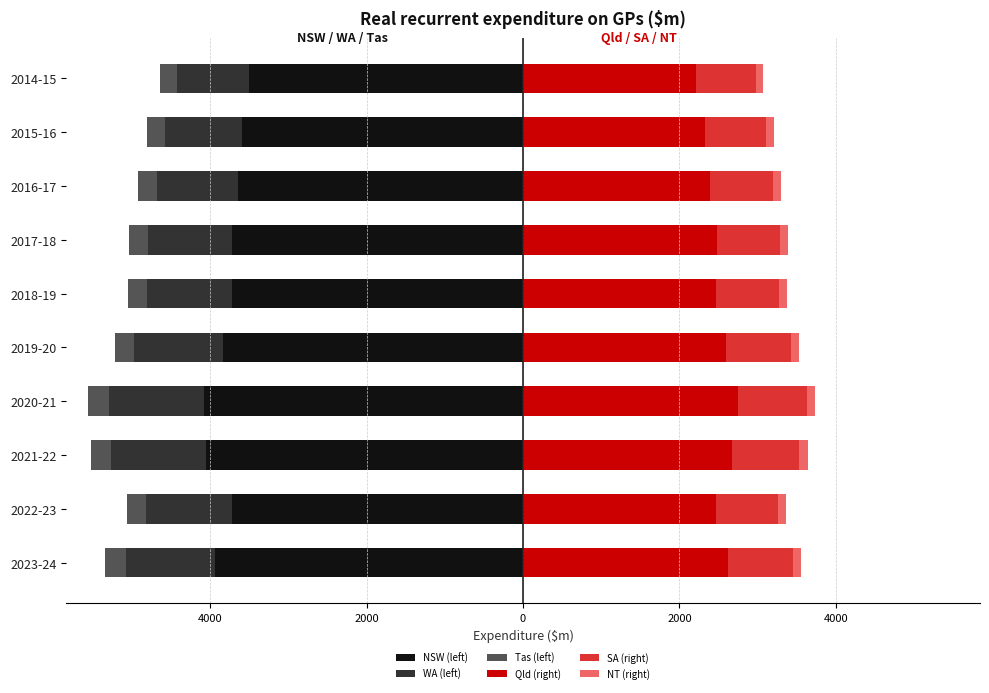

How many data points in NSW (left) are less than -3721?

6